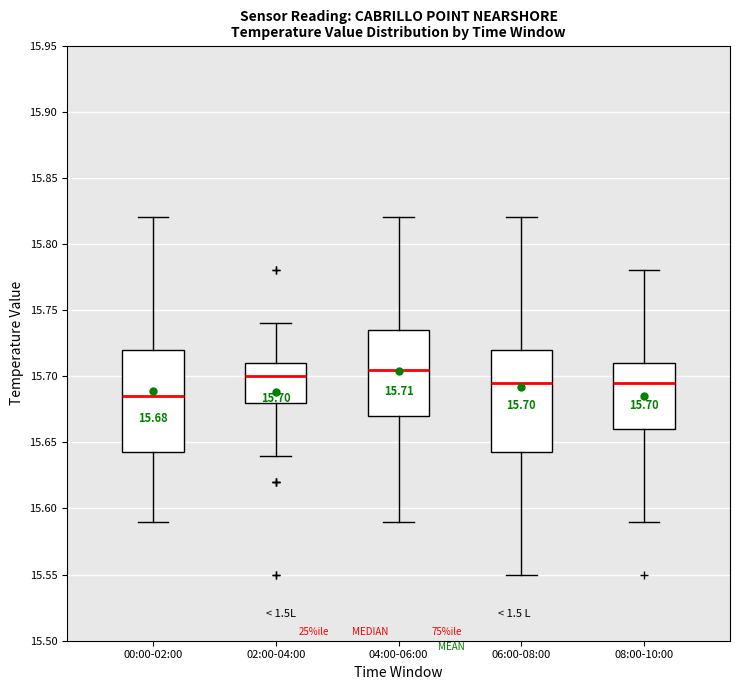

Which box's median line is the highest?

04:00-06:00